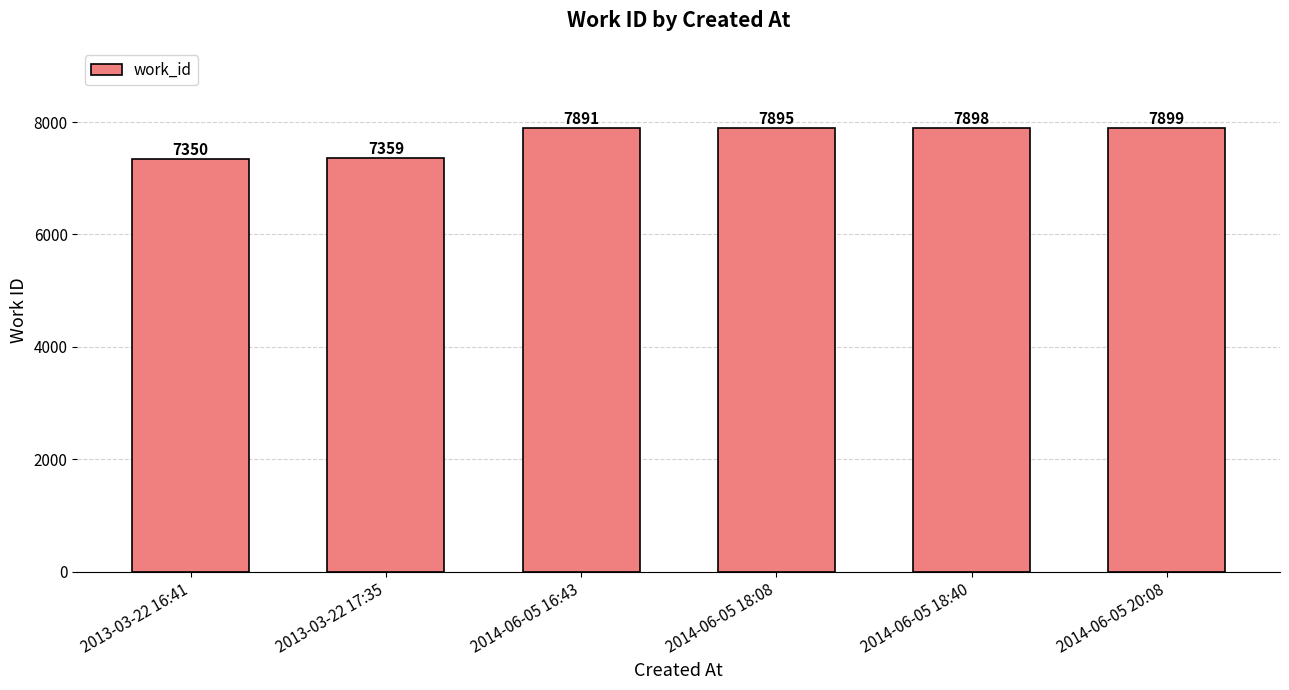

What is the label of the 1st bar from the right?

2014-06-05 20:08